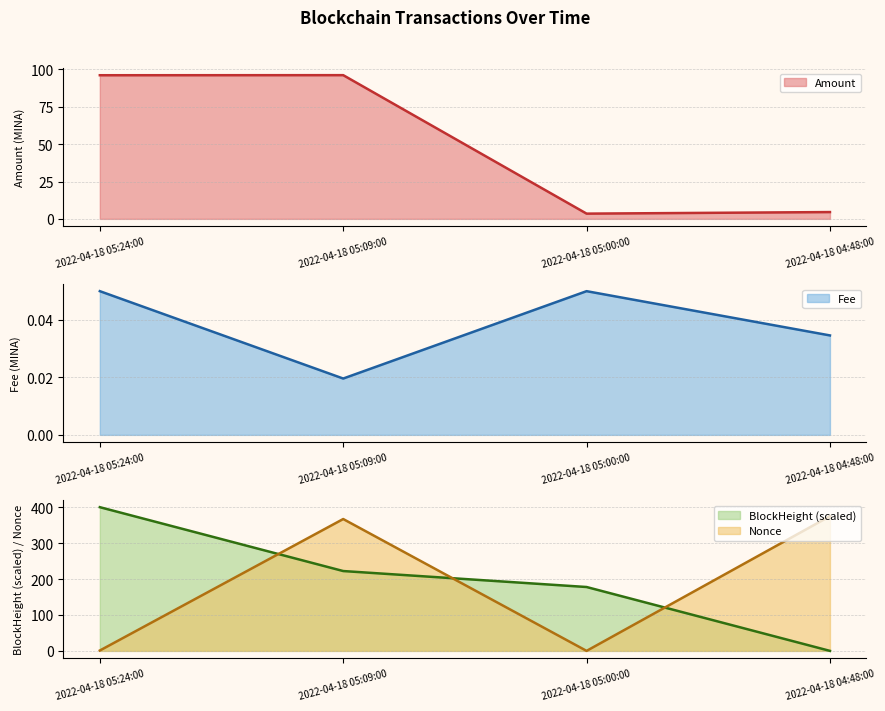

How many intersections are there between Nonce and BlockHeight?

3